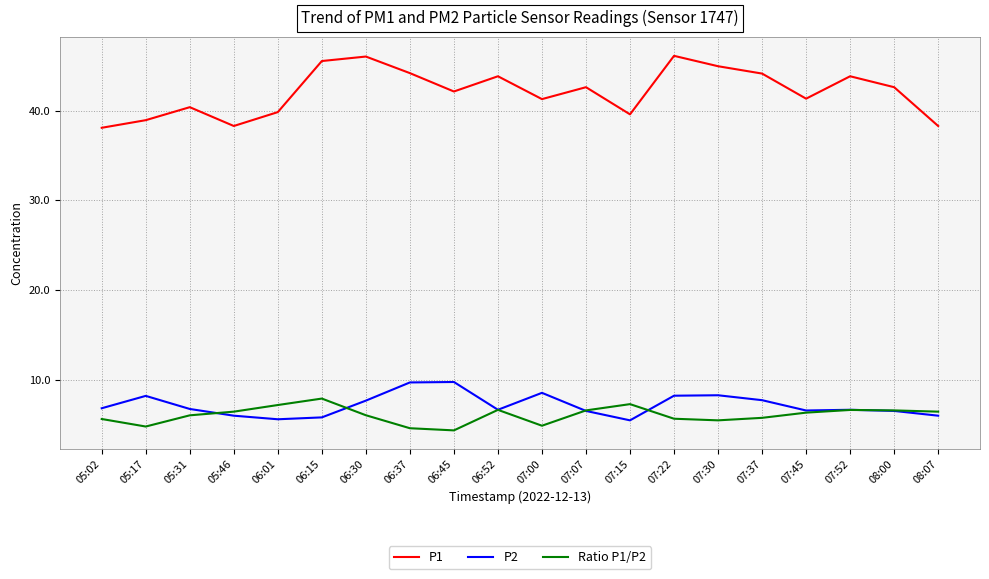

How many distinct data groups are displayed?

3